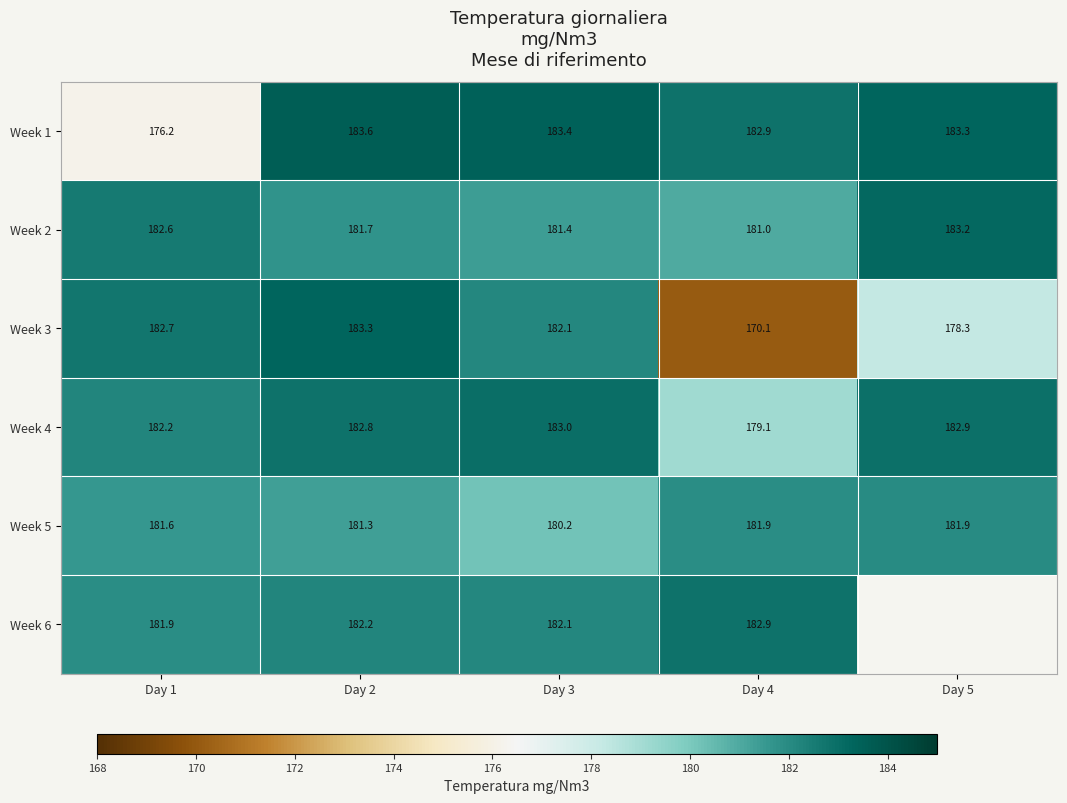

At which label does Week 3 first exceed 182?

Day 1